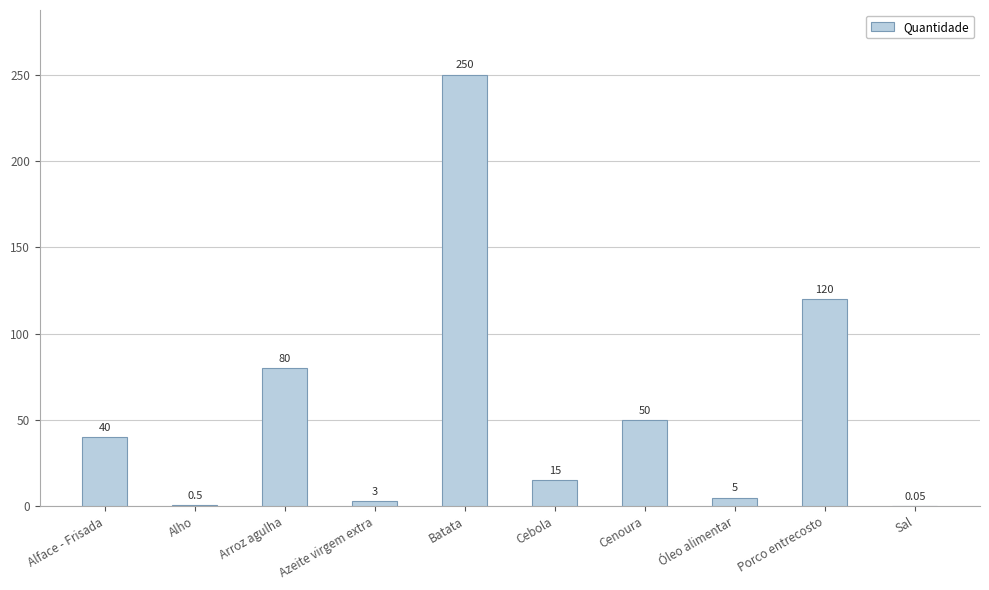

Approximately how many times larger is the value at Azeite virgem extra compared to Óleo alimentar?

0.6